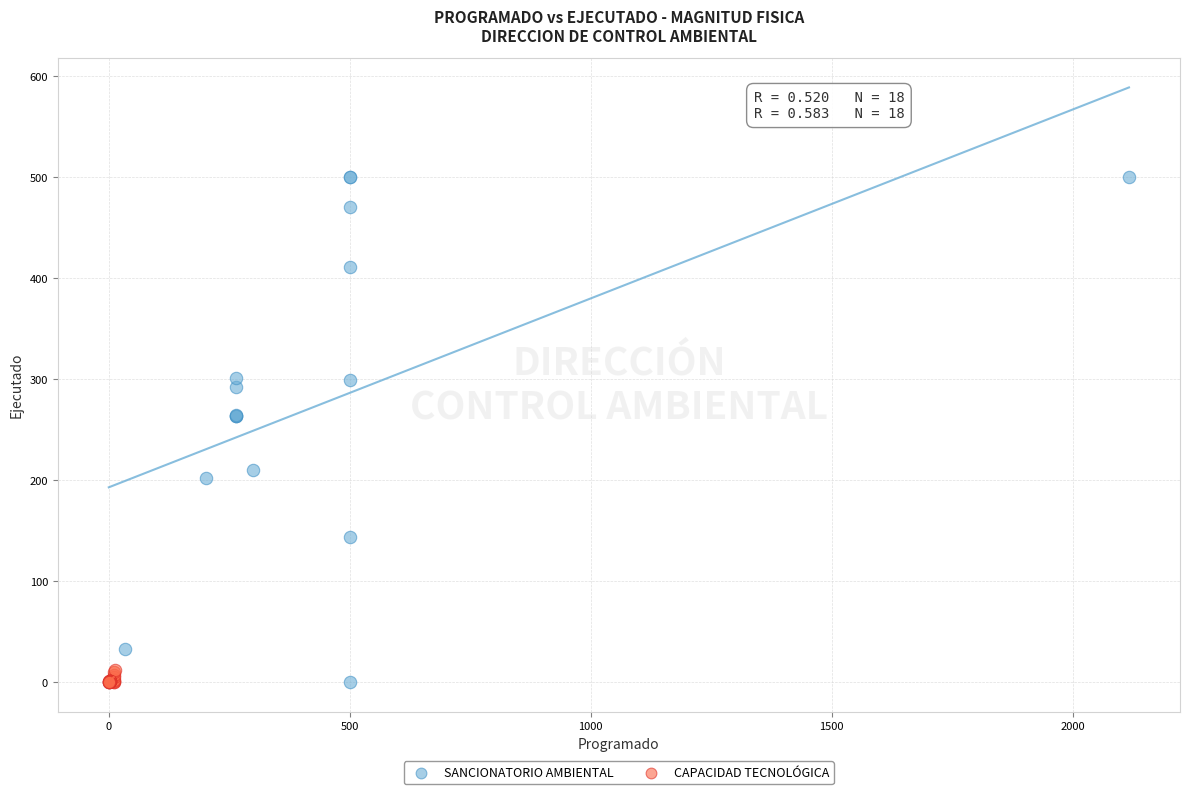

What are all the series names shown in the legend?

SANCIONATORIO AMBIENTAL, CAPACIDAD TECNOLÓGICA